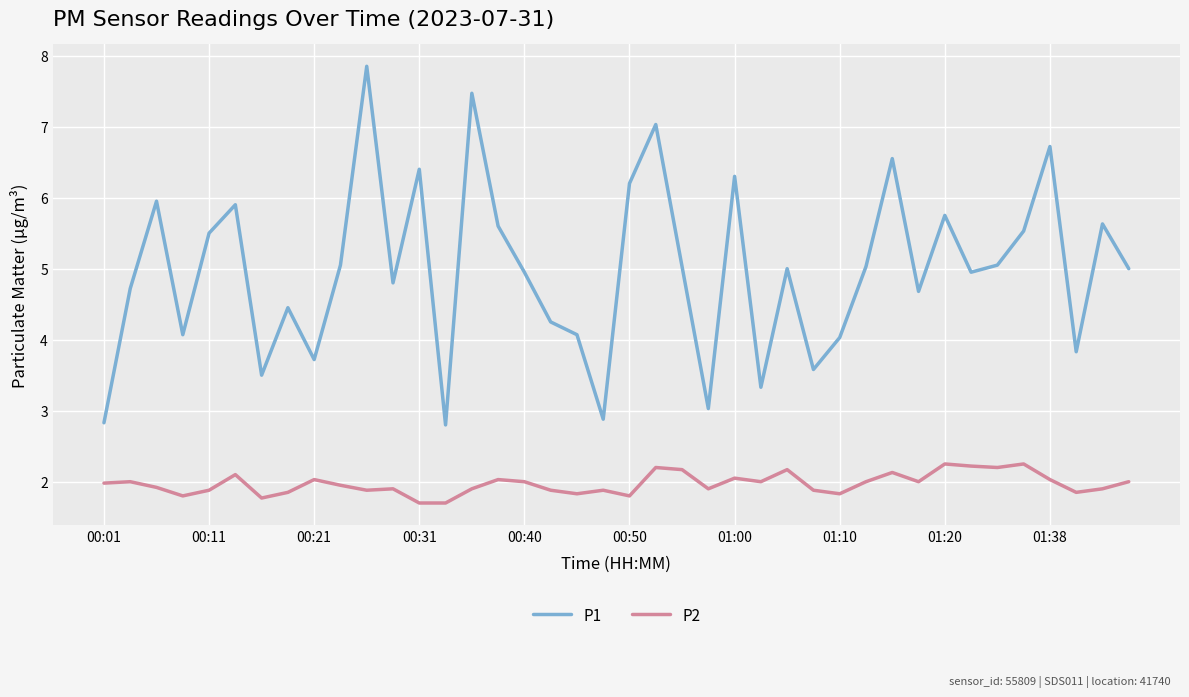

What is the smallest value displayed?

1.7